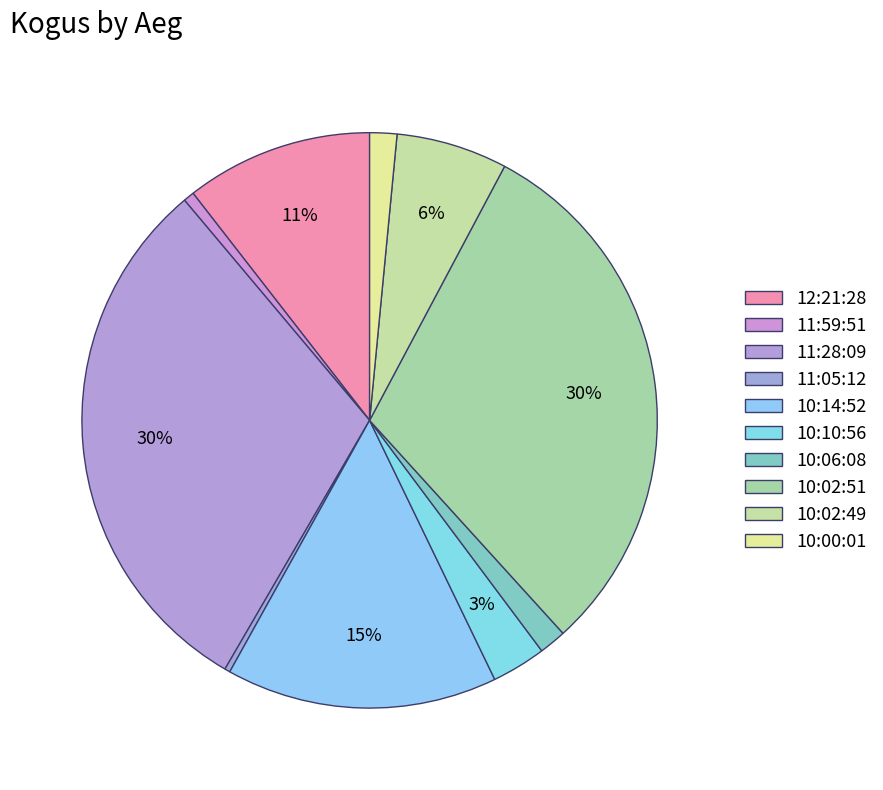

Count the number of slices in the pie.

10